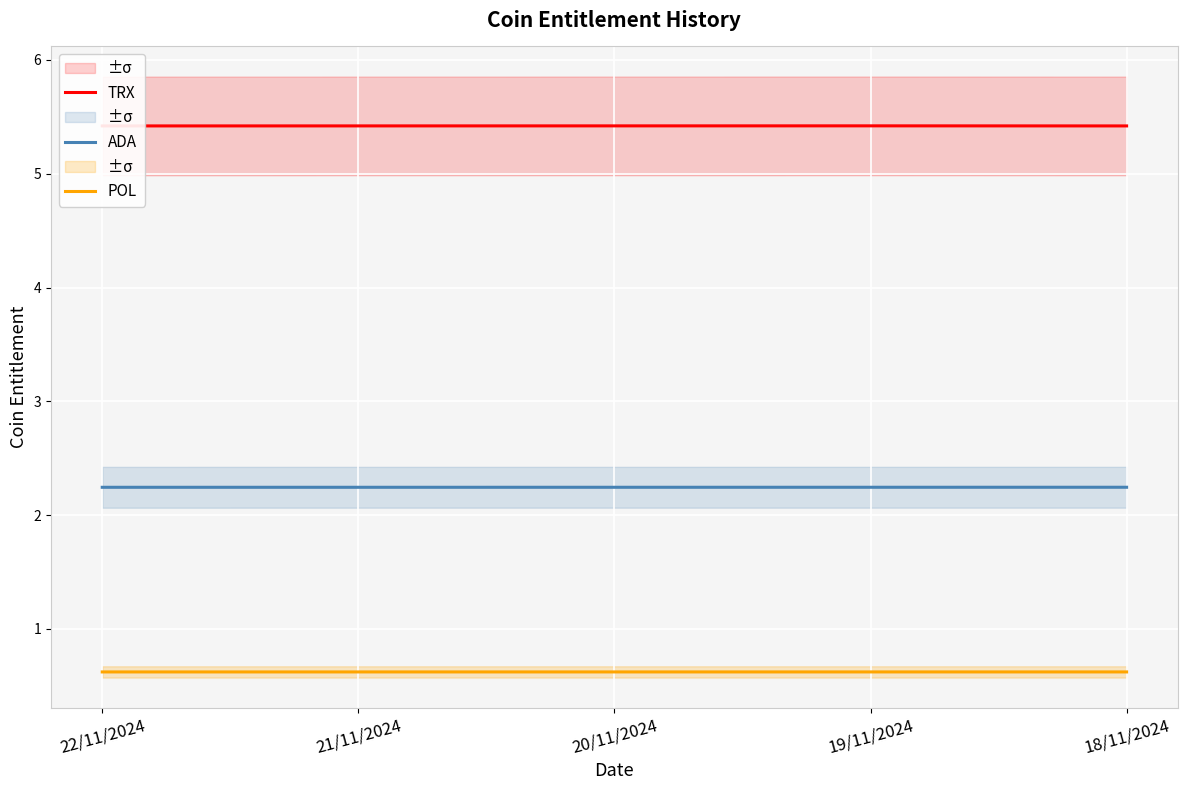

Does the chart display data point markers on the line(s)?

No